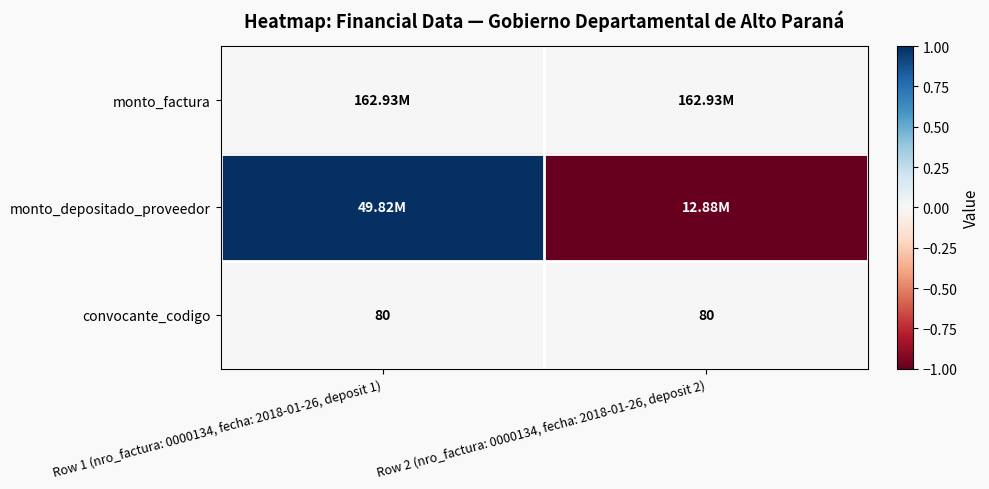

Which label corresponds to the largest value in the chart?

Row 1 (nro_factura: 0000134, fecha: 2018-01-26, deposit 1)